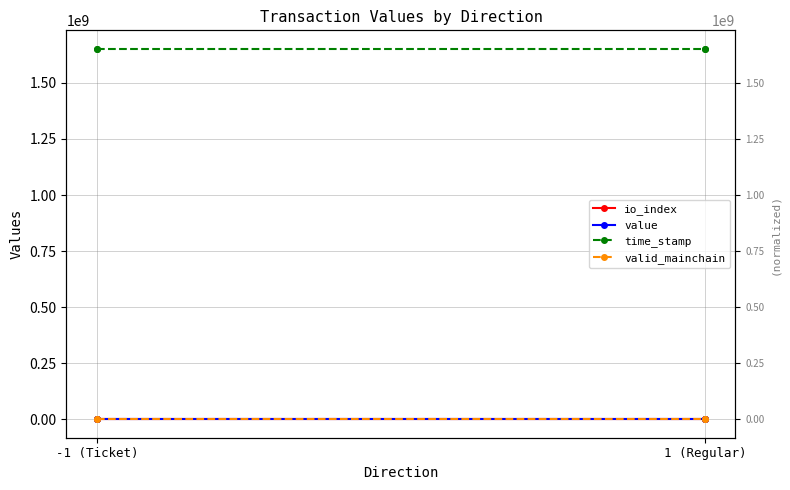

What is the total value across all series at -1 (Ticket)?

1652146044.0